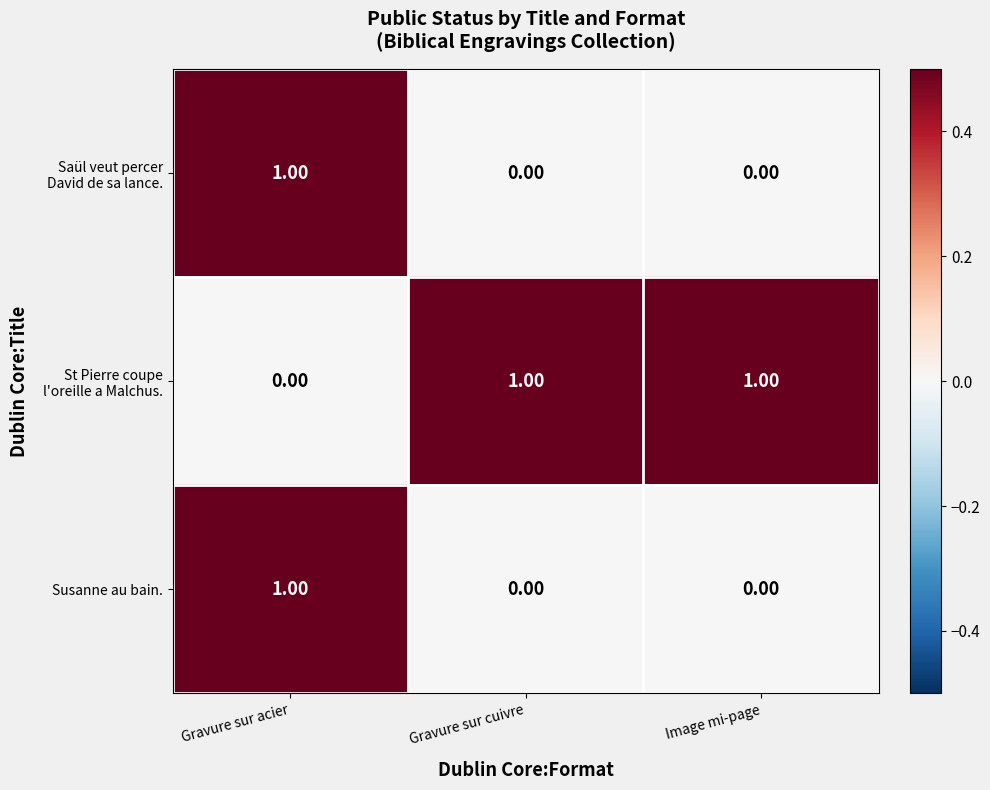

What is the total value across all series at Image mi-page?

1